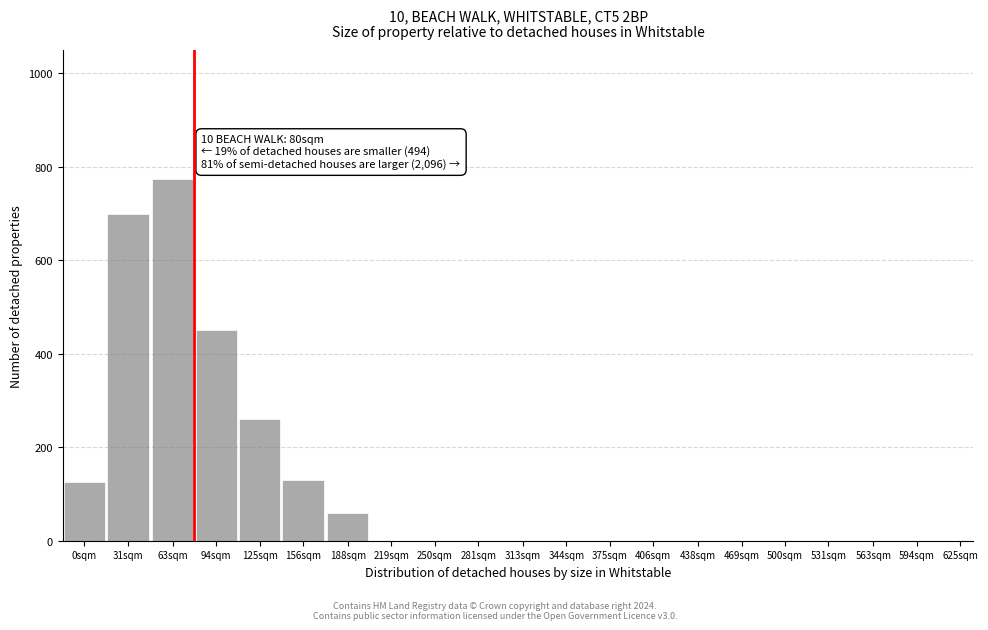

Reading left to right, extract all data points from this chart.

0sqm=125	31sqm=700	63sqm=775	94sqm=450	125sqm=260	156sqm=130	188sqm=60	219sqm=0	250sqm=0	281sqm=0	313sqm=0	344sqm=0	375sqm=0	406sqm=0	438sqm=0	469sqm=0	500sqm=0	531sqm=0	563sqm=0	594sqm=0